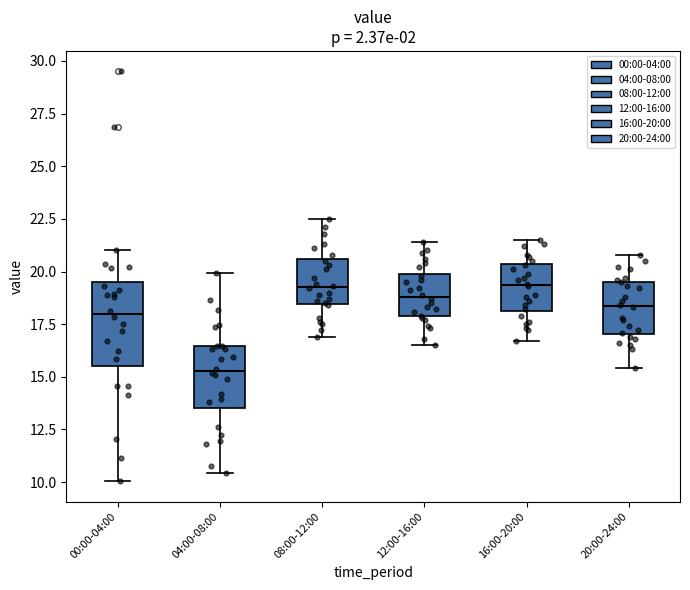

Reading left to right, read every box against the y-axis: the position of its median line, the range the box covers, and the ends of its whiskers. The values are not printed on the chart, so give them approximately, as read against the axis.

00:00-04:00: median 18.0, box 15.5 to 19.5, whiskers 10.0 to 21.0
04:00-08:00: median 15.5, box 13.5 to 16.5, whiskers 10.5 to 20.0
08:00-12:00: median 19.5, box 18.5 to 20.5, whiskers 17.0 to 22.5
12:00-16:00: median 19.0, box 18.0 to 20.0, whiskers 16.5 to 21.5
16:00-20:00: median 19.5, box 18.0 to 20.5, whiskers 16.5 to 21.5
20:00-24:00: median 18.5, box 17.0 to 19.5, whiskers 15.5 to 21.0